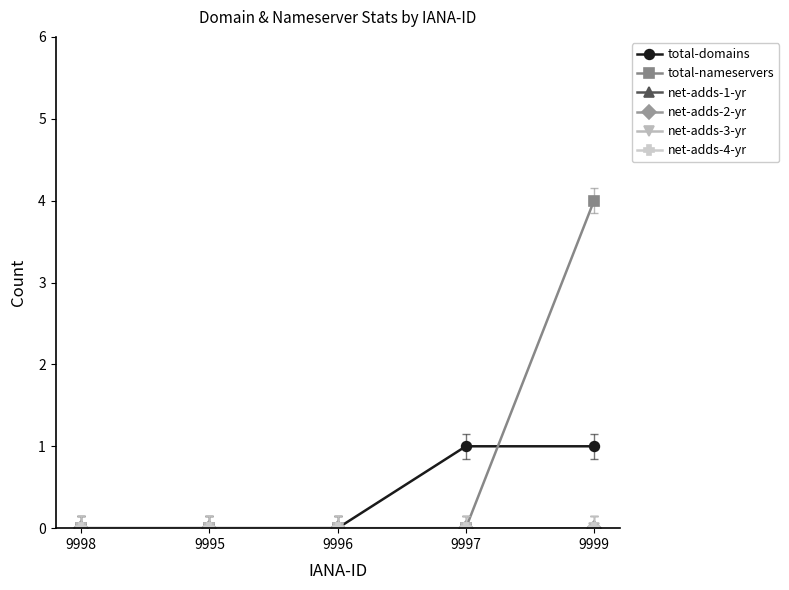

Which category has the highest value across all series?

9999